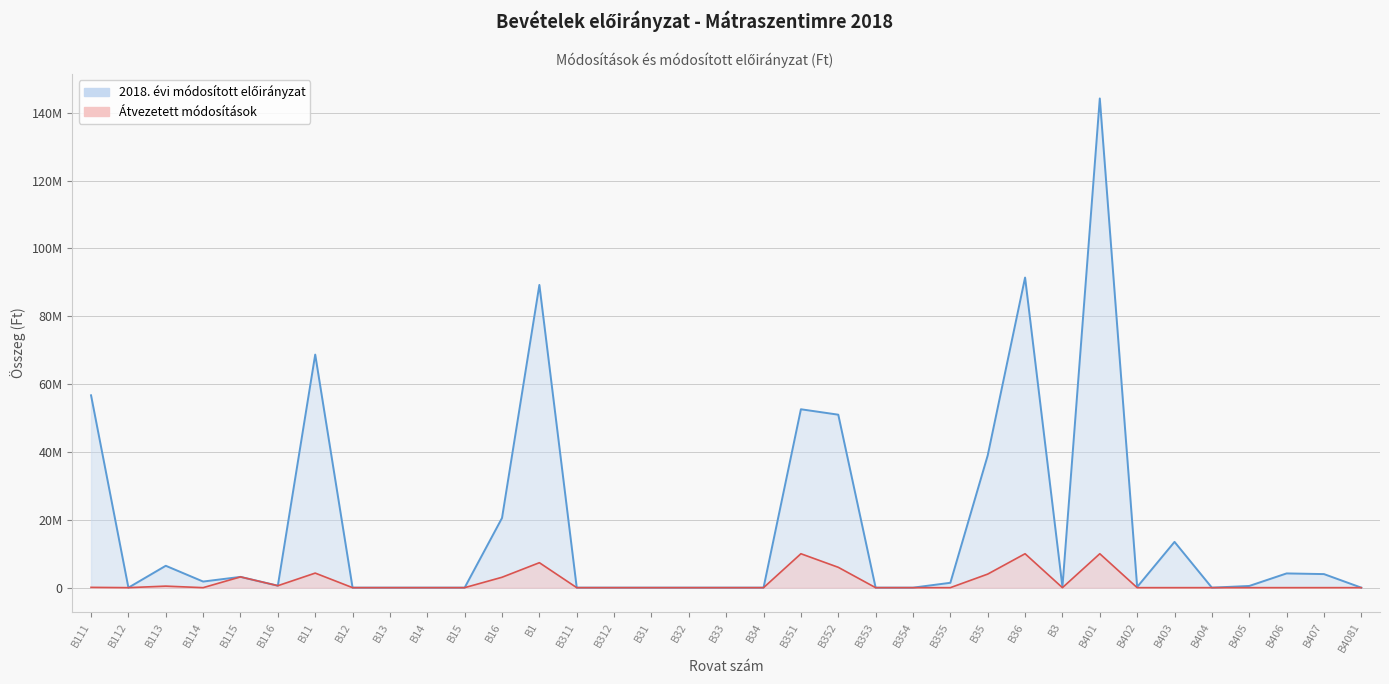

In 2018. évi módosított előirányzat, how many points are higher than both neighbors (excluding endpoints)?

9